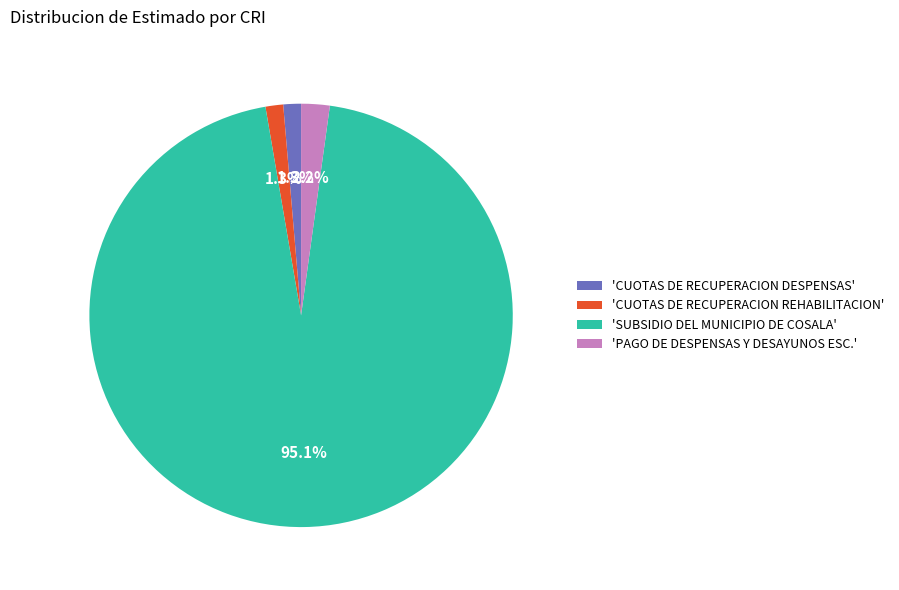

Does 'SUBSIDIO DEL MUNICIPIO DE COSALA' represent more than half of the total?

Yes